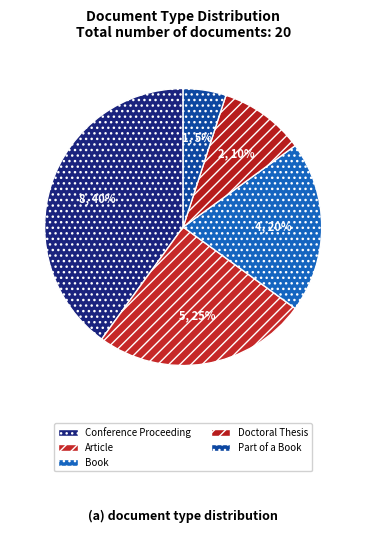

What percentage is the Doctoral Thesis slice, to the nearest percent?

10%